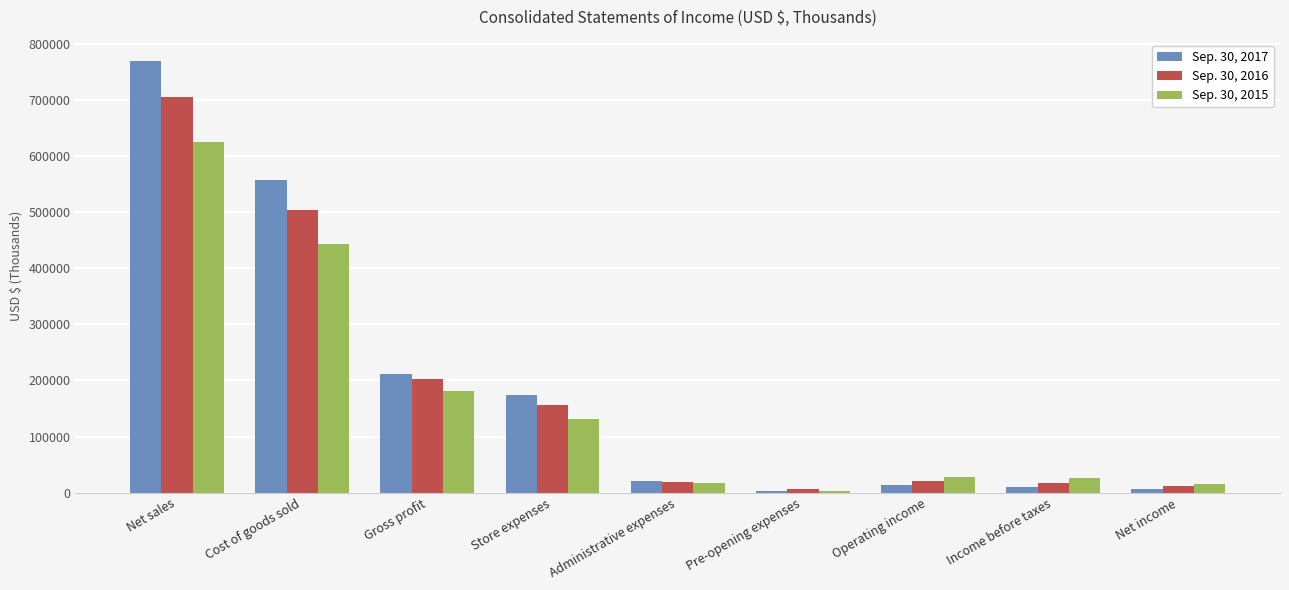

What is the difference between the maximum and second lowest values in the Sep. 30, 2015 series?

608474